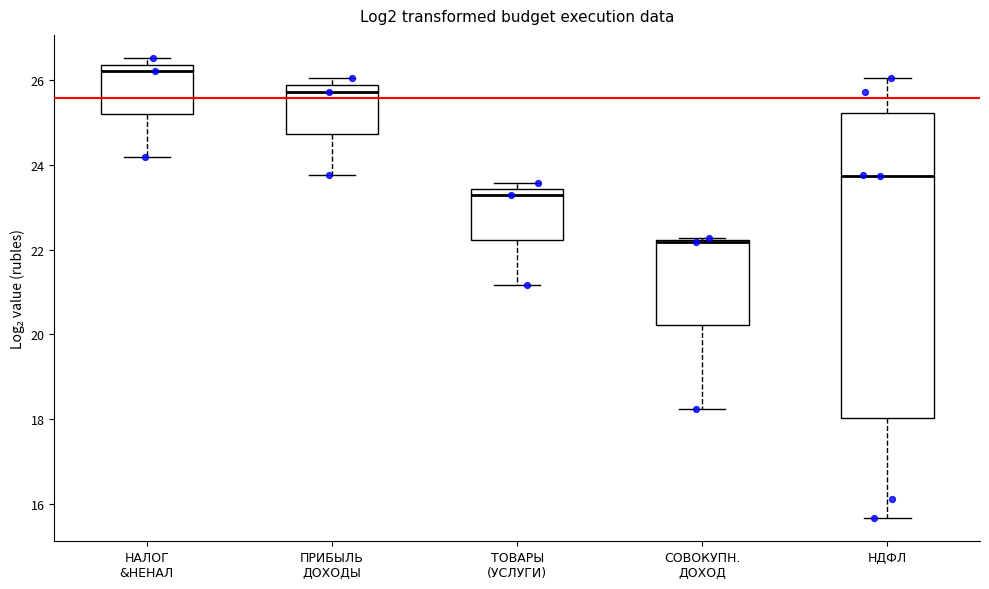

Reading left to right, transcribe this box plot: for each box, give where its median line is, the range the box spans, and where its two whiskers end, as read against the y-axis. The values are not printed on the chart, so give them approximately, as read against the axis.

НАЛОГ &НЕНАЛ: median 26.2, box 25.2 to 26.4, whiskers 24.2 to 26.6
ПРИБЫЛЬ ДОХОДЫ: median 25.8 (just below the box's upper edge), box 24.8 to 25.8, whiskers 23.8 to 26.0
ТОВАРЫ (УСЛУГИ): median 23.2, box 22.2 to 23.4, whiskers 21.2 to 23.6
СОВОКУПН. ДОХОД: median 22.2 (drawn on the box's upper edge), box 20.2 to 22.2, whiskers 18.2 to 22.2
НДФЛ: median 23.8, box 18.0 to 25.2, whiskers 15.6 to 26.0